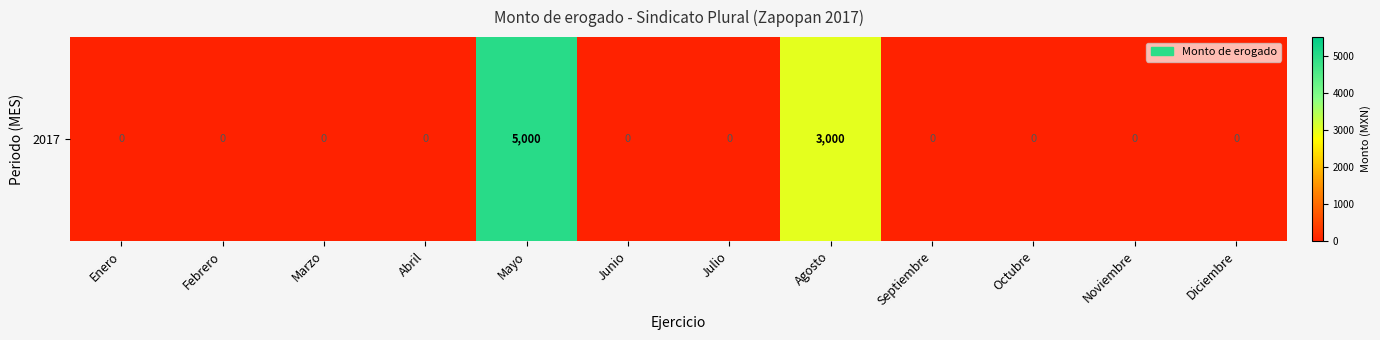

Is it true that the value at Septiembre is 0?

True